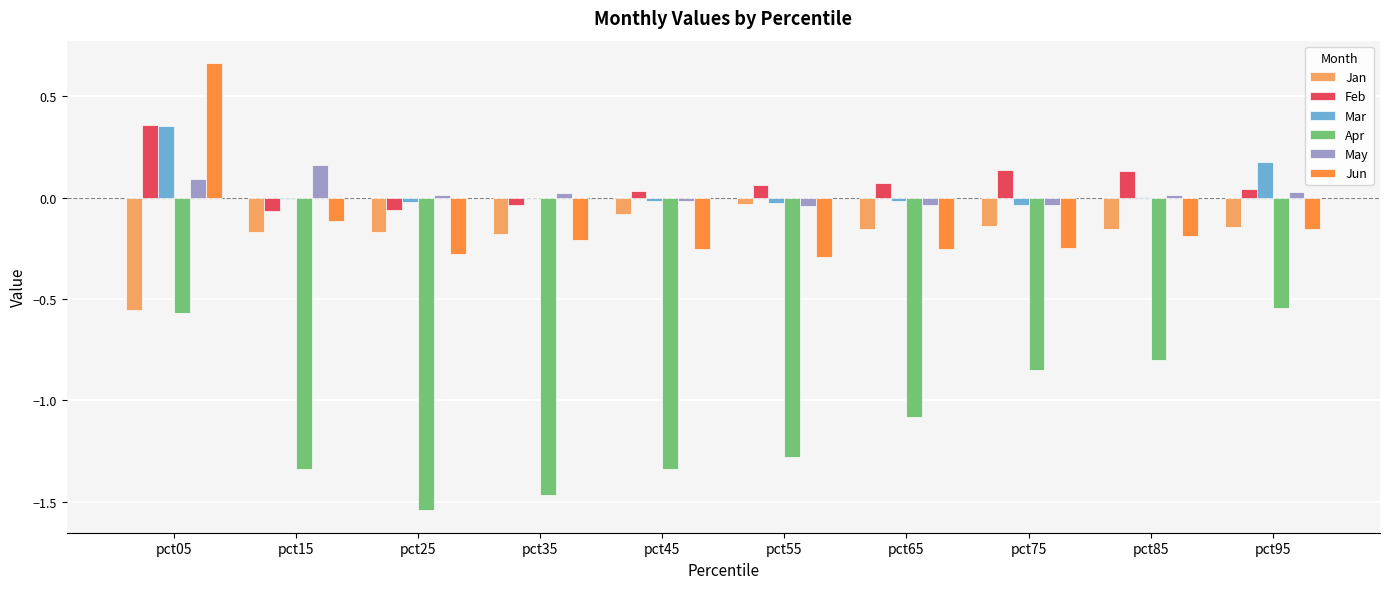

Is the value of Apr at pct15 greater than the value of Jun at pct15?

No